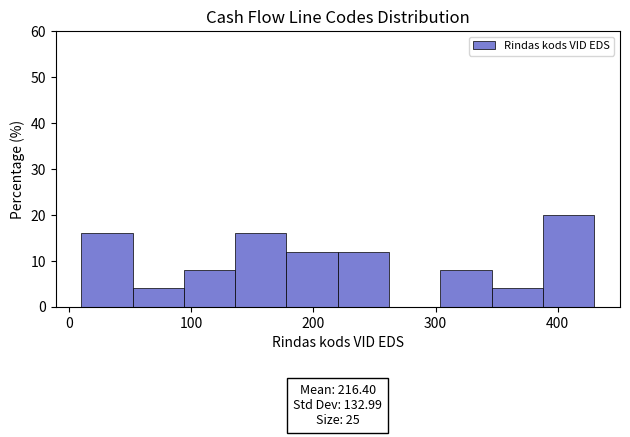

Over which range of the x-axis is the bar tallest?

388 to 430